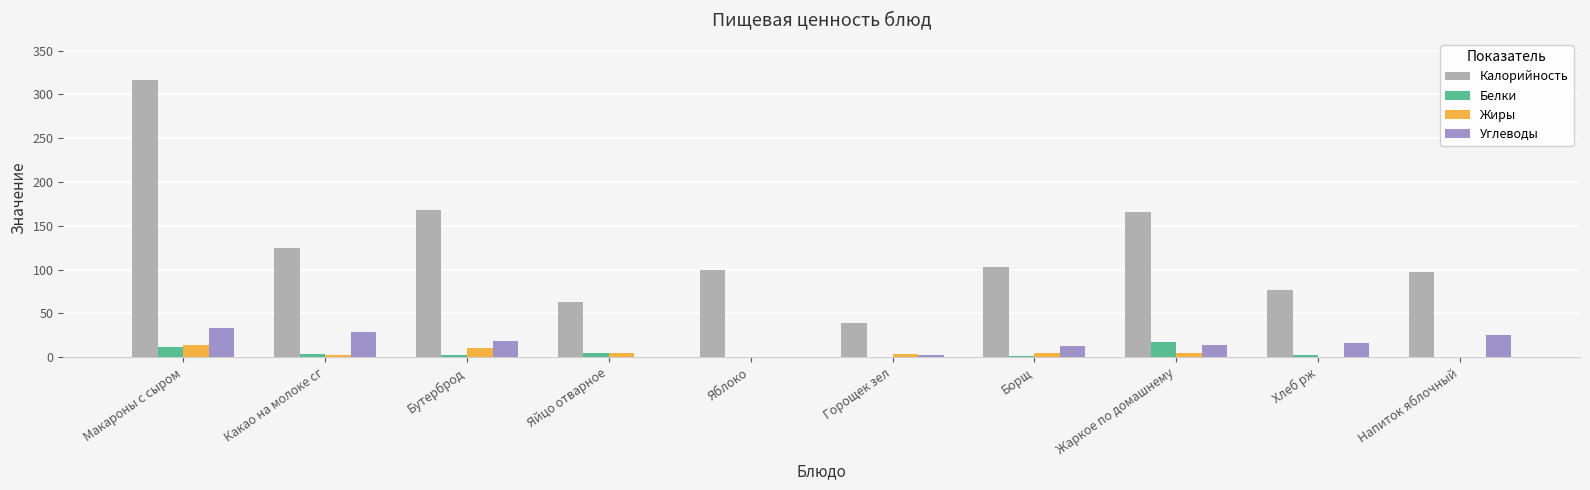

What is the sum of all Белки values?

44.9